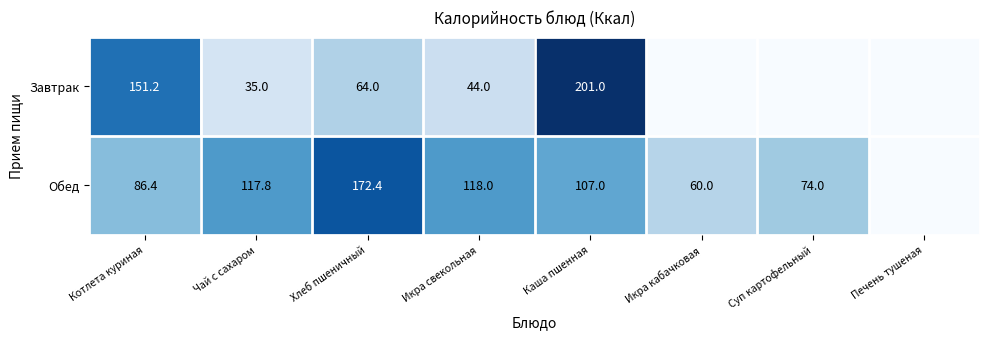

What is the total value across all series at Каша пшенная?

308.0